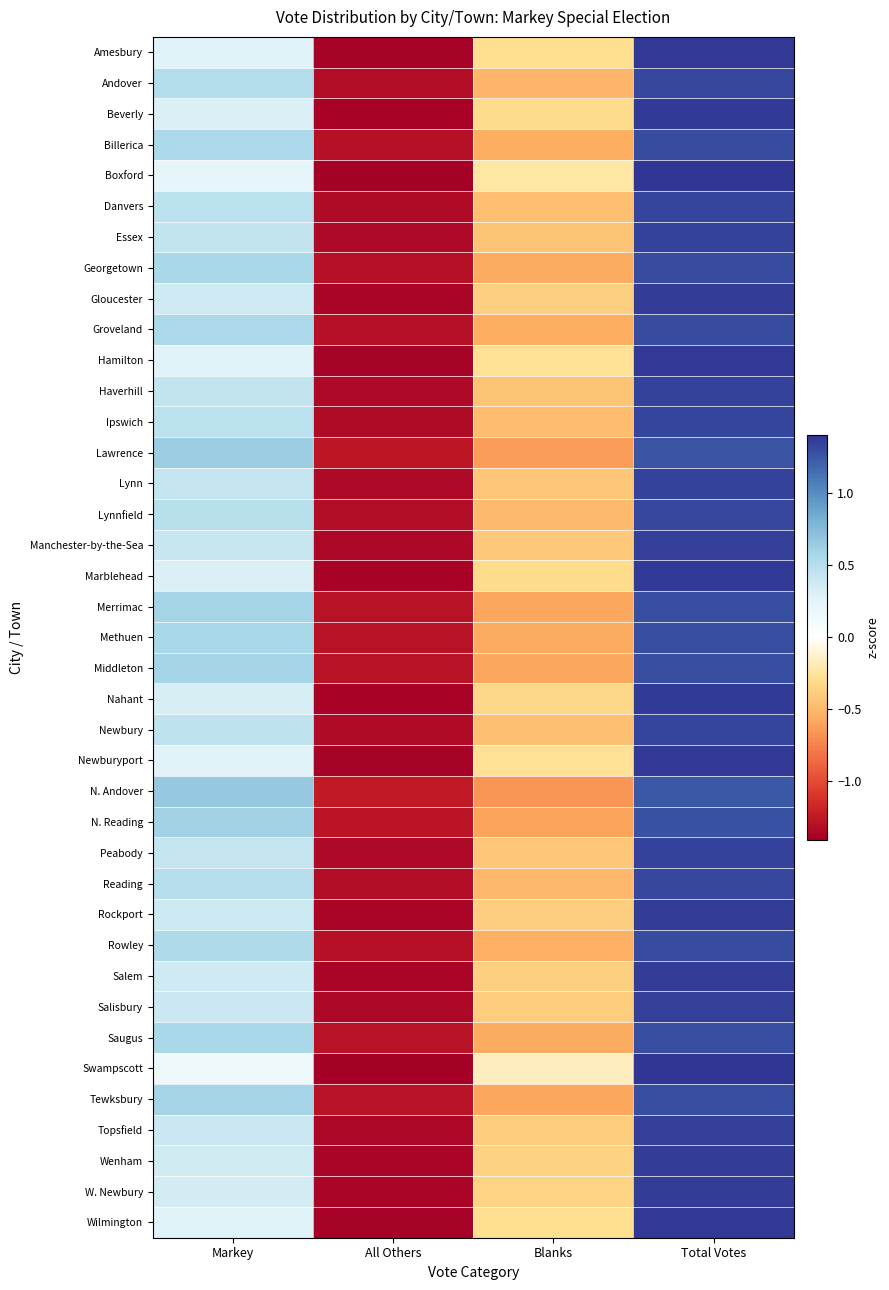

Reading left to right, what are all the values shown in this chart?

Amesbury: Markey=0.3	All Others=-1.4	Blanks=-0.3	Total Votes=1.4
Andover: Markey=0.5	All Others=-1.3	Blanks=-0.5	Total Votes=1.3
Beverly: Markey=0.3	All Others=-1.4	Blanks=-0.3	Total Votes=1.4
Billerica: Markey=0.5	All Others=-1.3	Blanks=-0.5	Total Votes=1.3
Boxford: Markey=0.2	All Others=-1.4	Blanks=-0.2	Total Votes=1.4
Danvers: Markey=0.5	All Others=-1.3	Blanks=-0.5	Total Votes=1.3
Essex: Markey=0.4	All Others=-1.3	Blanks=-0.4	Total Votes=1.3
Georgetown: Markey=0.6	All Others=-1.3	Blanks=-0.6	Total Votes=1.3
Gloucester: Markey=0.4	All Others=-1.4	Blanks=-0.4	Total Votes=1.4
Groveland: Markey=0.6	All Others=-1.3	Blanks=-0.6	Total Votes=1.3
Hamilton: Markey=0.3	All Others=-1.4	Blanks=-0.3	Total Votes=1.4
Haverhill: Markey=0.4	All Others=-1.3	Blanks=-0.4	Total Votes=1.3
Ipswich: Markey=0.5	All Others=-1.3	Blanks=-0.5	Total Votes=1.3
Lawrence: Markey=0.6	All Others=-1.3	Blanks=-0.6	Total Votes=1.3
Lynn: Markey=0.4	All Others=-1.4	Blanks=-0.4	Total Votes=1.4
Lynnfield: Markey=0.5	All Others=-1.3	Blanks=-0.5	Total Votes=1.3
Manchester-by-the-Sea: Markey=0.4	All Others=-1.4	Blanks=-0.4	Total Votes=1.4
Marblehead: Markey=0.3	All Others=-1.4	Blanks=-0.3	Total Votes=1.4
Merrimac: Markey=0.6	All Others=-1.3	Blanks=-0.6	Total Votes=1.3
Methuen: Markey=0.6	All Others=-1.3	Blanks=-0.6	Total Votes=1.3
Middleton: Markey=0.6	All Others=-1.3	Blanks=-0.6	Total Votes=1.3
Nahant: Markey=0.3	All Others=-1.4	Blanks=-0.3	Total Votes=1.4
Newbury: Markey=0.5	All Others=-1.3	Blanks=-0.5	Total Votes=1.3
Newburyport: Markey=0.3	All Others=-1.4	Blanks=-0.3	Total Votes=1.4
N. Andover: Markey=0.7	All Others=-1.3	Blanks=-0.7	Total Votes=1.3
N. Reading: Markey=0.6	All Others=-1.3	Blanks=-0.6	Total Votes=1.3
Peabody: Markey=0.4	All Others=-1.3	Blanks=-0.4	Total Votes=1.3
Reading: Markey=0.5	All Others=-1.3	Blanks=-0.5	Total Votes=1.3
Rockport: Markey=0.4	All Others=-1.4	Blanks=-0.4	Total Votes=1.4
Rowley: Markey=0.5	All Others=-1.3	Blanks=-0.5	Total Votes=1.3
Salem: Markey=0.4	All Others=-1.4	Blanks=-0.4	Total Votes=1.4
Salisbury: Markey=0.4	All Others=-1.4	Blanks=-0.4	Total Votes=1.4
Saugus: Markey=0.6	All Others=-1.3	Blanks=-0.6	Total Votes=1.3
Swampscott: Markey=0.2	All Others=-1.4	Blanks=-0.2	Total Votes=1.4
Tewksbury: Markey=0.6	All Others=-1.3	Blanks=-0.6	Total Votes=1.3
Topsfield: Markey=0.4	All Others=-1.4	Blanks=-0.4	Total Votes=1.4
Wenham: Markey=0.4	All Others=-1.4	Blanks=-0.4	Total Votes=1.4
W. Newbury: Markey=0.3	All Others=-1.4	Blanks=-0.3	Total Votes=1.4
Wilmington: Markey=0.3	All Others=-1.4	Blanks=-0.3	Total Votes=1.4